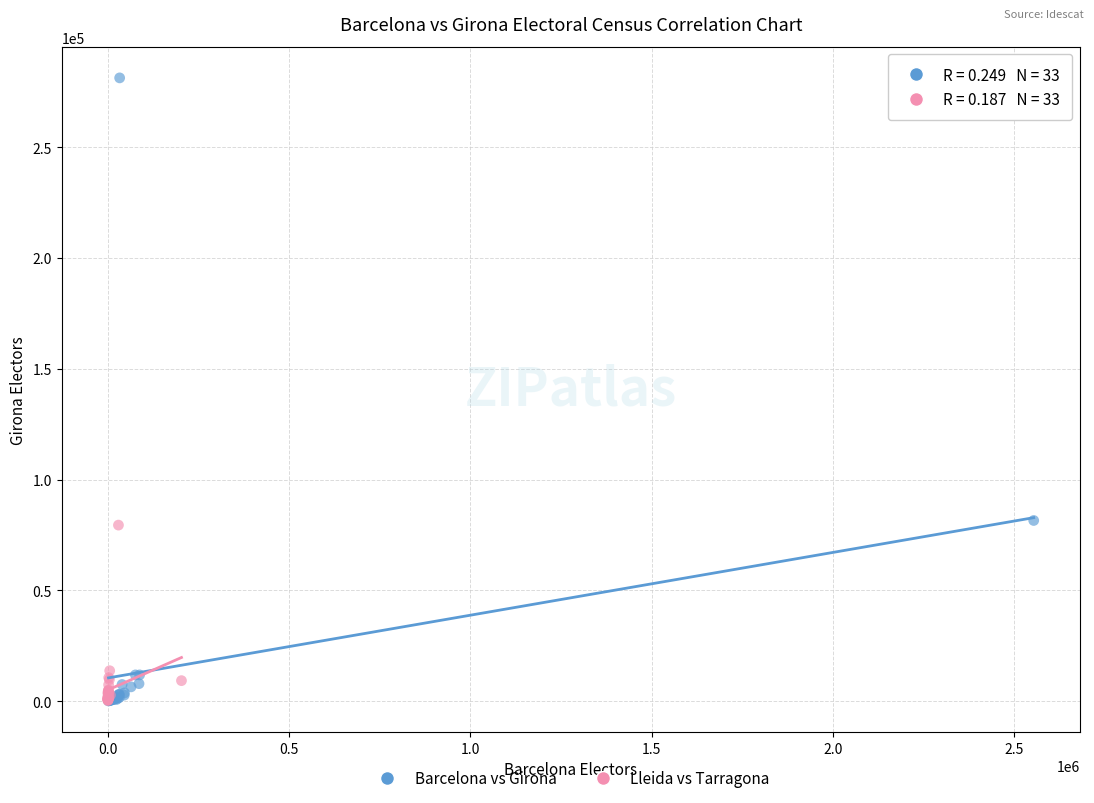

What are all the series names shown in the legend?

Barcelona vs Girona, Lleida vs Tarragona